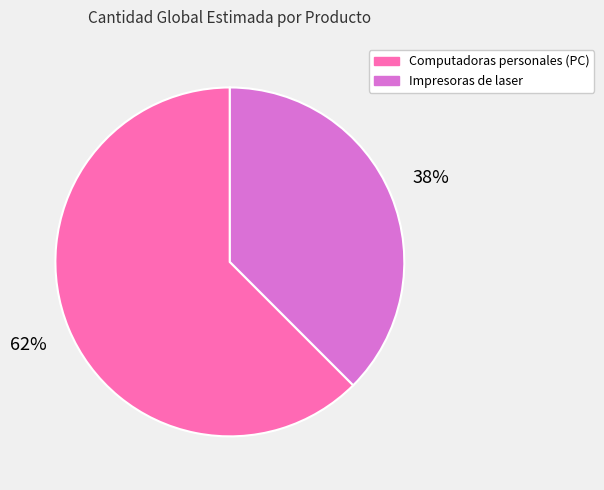

To the nearest percent, what is the average slice percentage?

50%